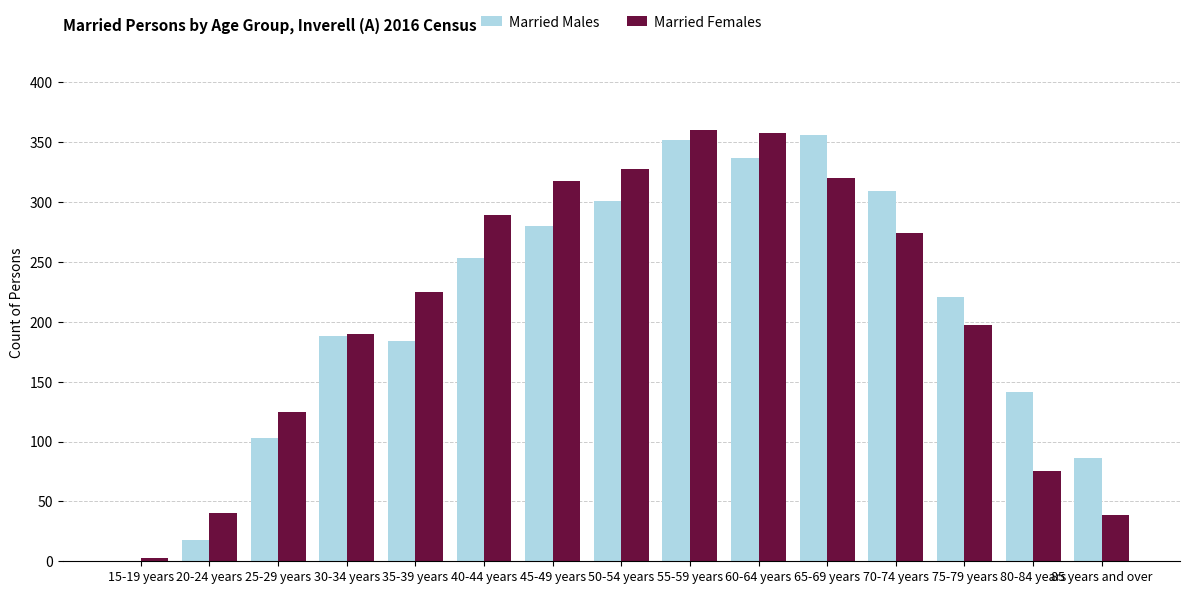

Is the value of Married Males at 40-44 years greater than the value of Married Females at 65-69 years?

No